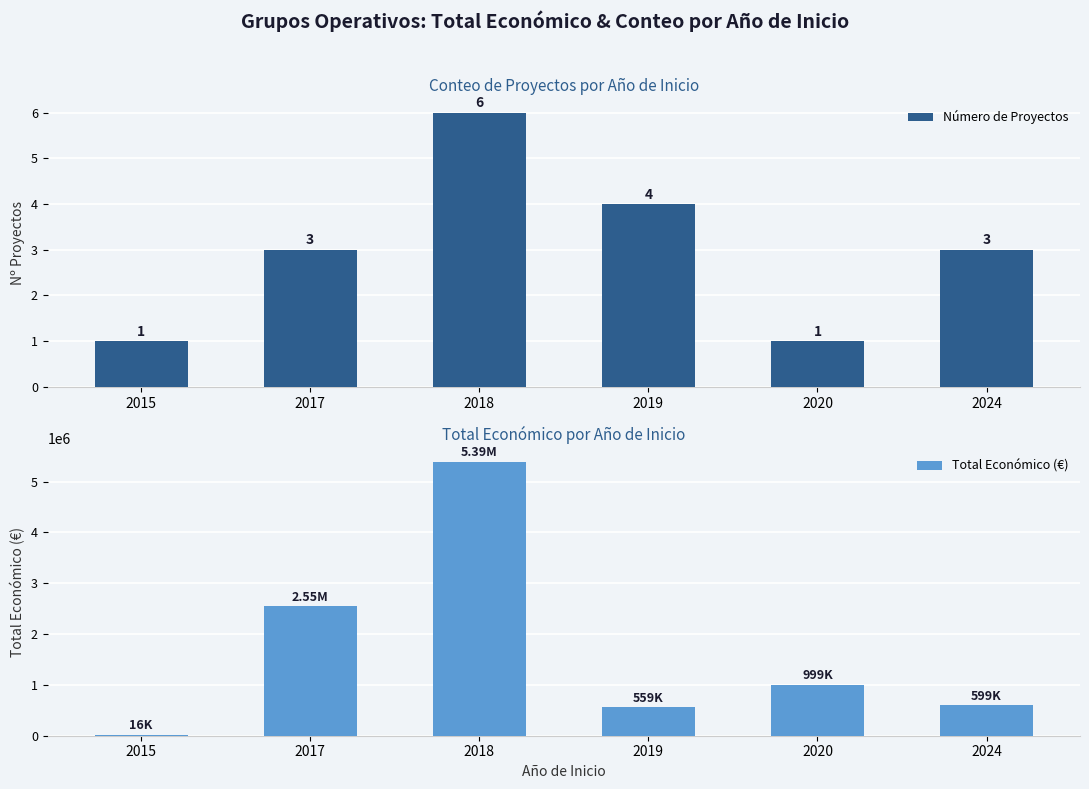

At how many categories does at least one series exceed 4475587?

1